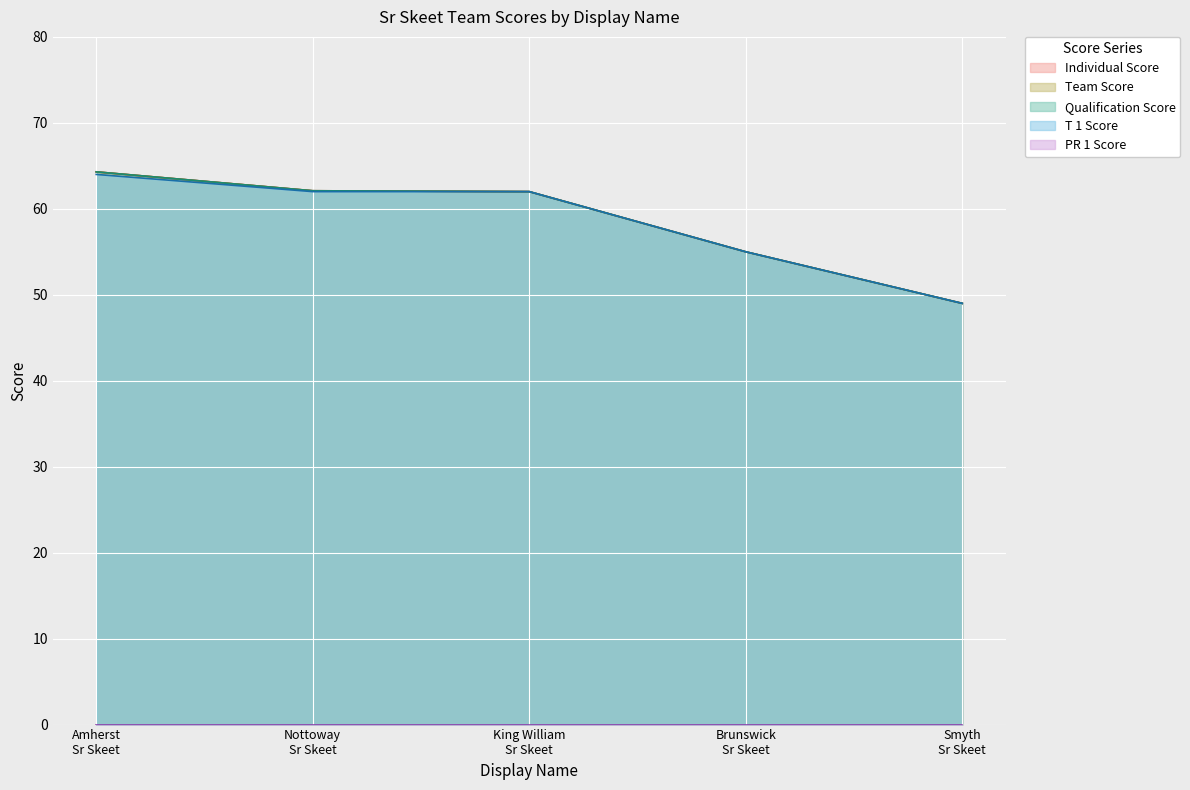

True or false: T 1 Score and Individual Score intersect in this chart.

False